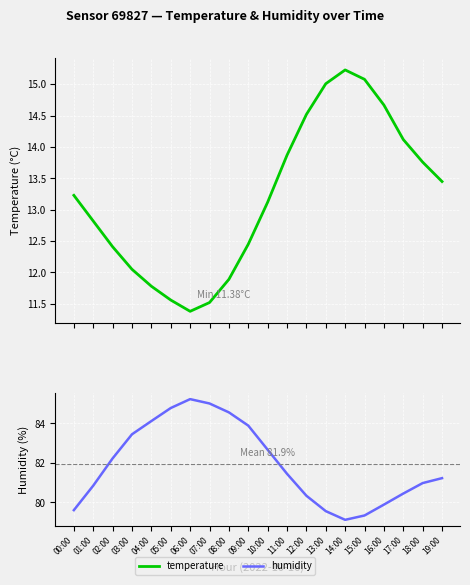

Which label corresponds to the smallest value in the chart?

06:00